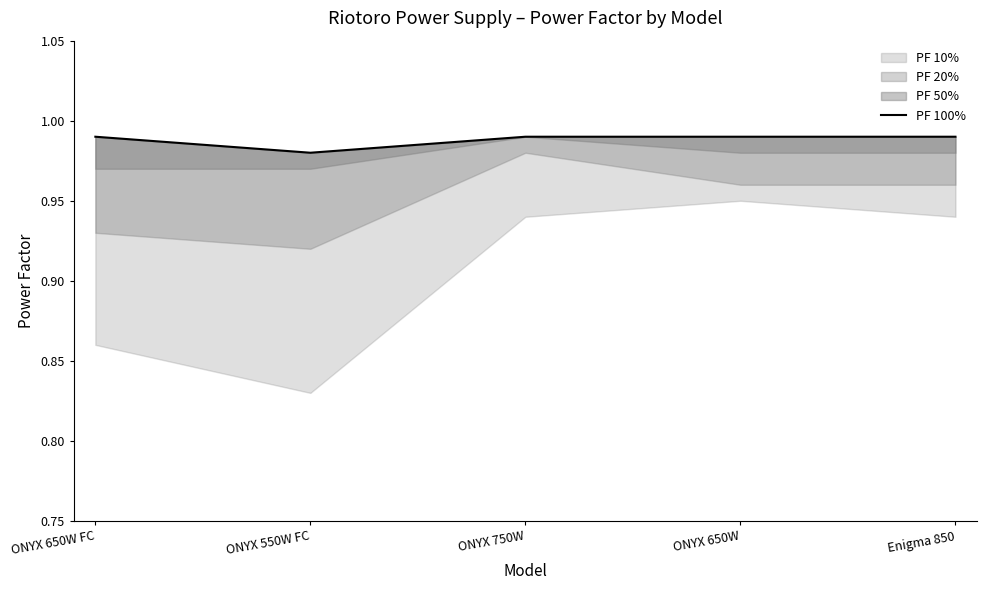

At which category does the chart reach its minimum across all series?

ONYX 550W FC